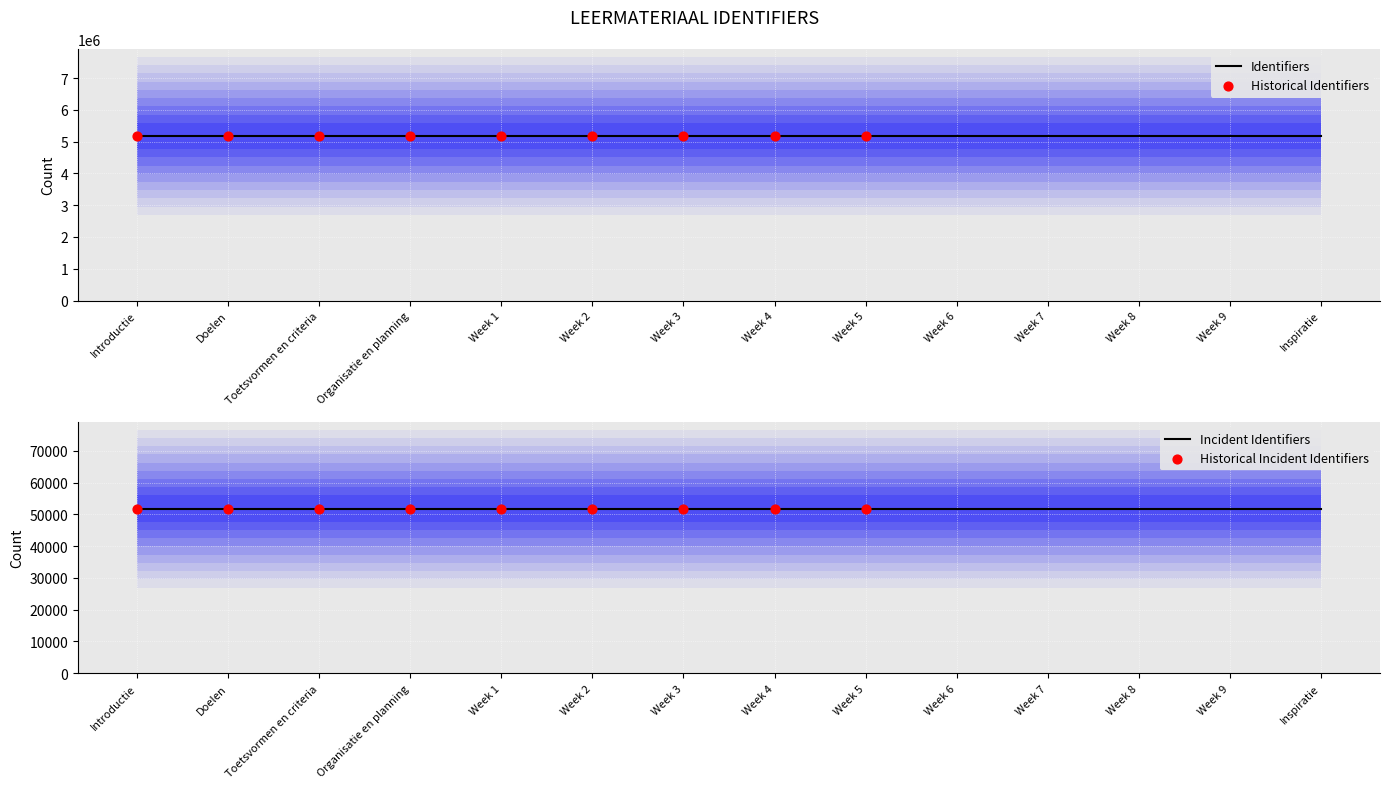

What is the ratio of the value at Introductie to the value at Week 7?

1.0